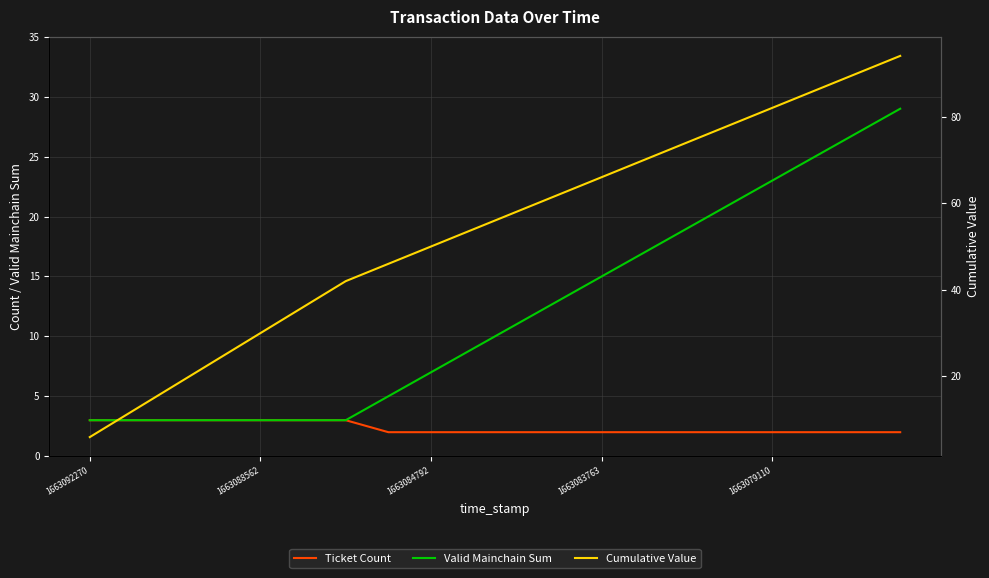

What is the difference between the maximum and minimum values in the Cumulative Value series?

88.0